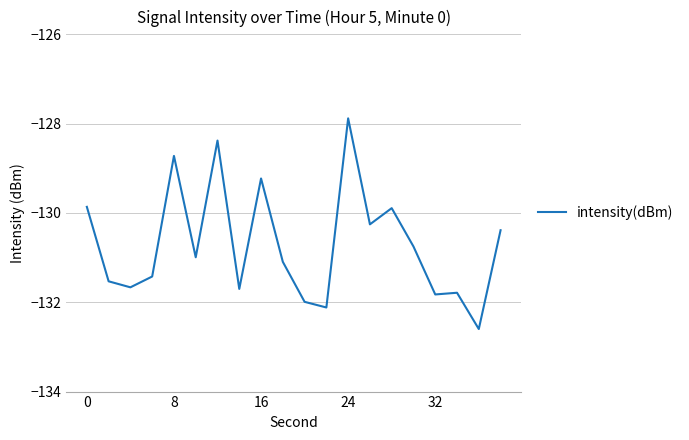

What is the maximum value shown in the chart?

-127.9